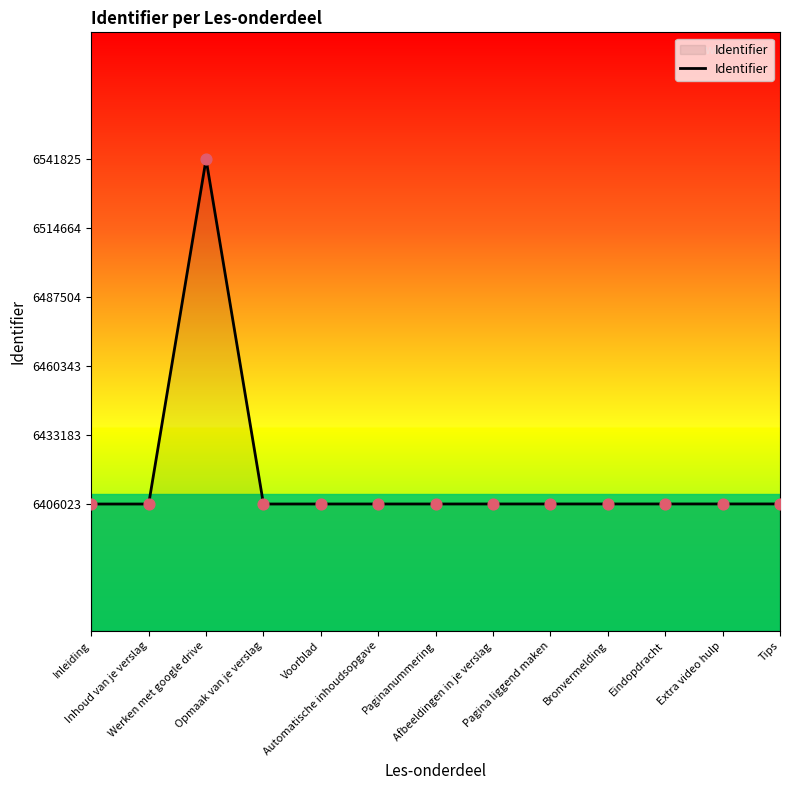

What is the ratio of the value at Bronvermelding to the value at Pagina liggend maken?

1.0